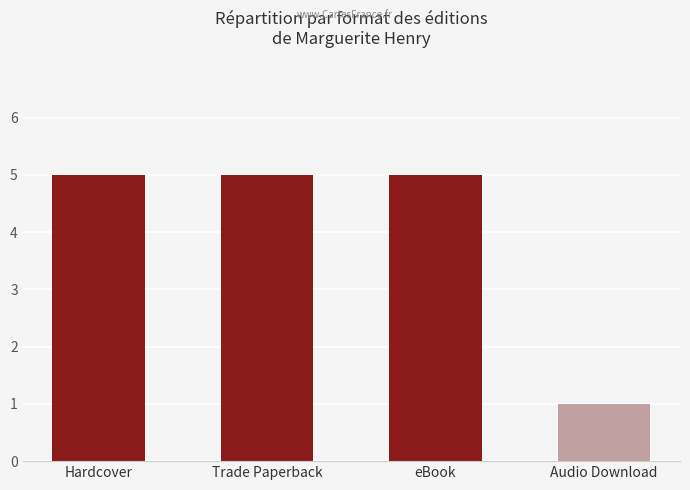

Approximately how many times larger is the value at Trade Paperback compared to Hardcover?

1.0